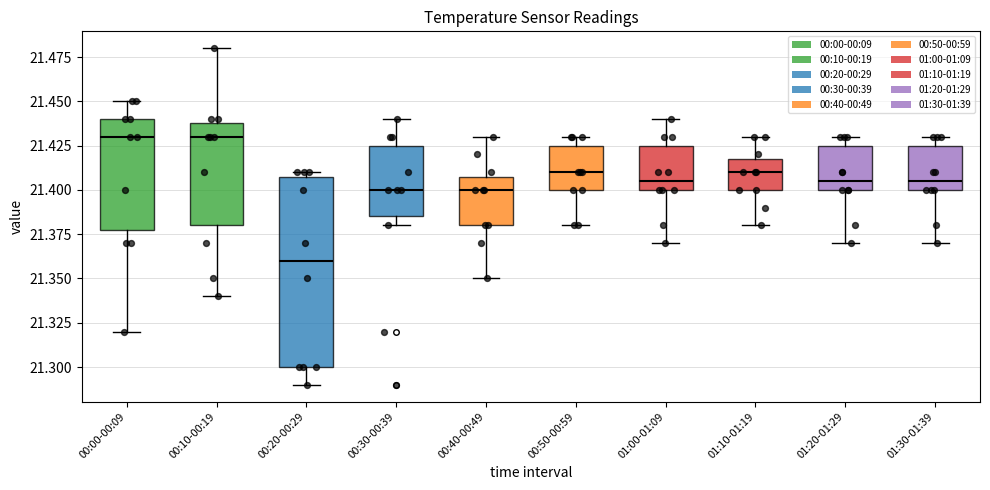

Reading left to right, transcribe this box plot: for each box, give where its median line is, the range the box spans, and where its two whiskers end, as read against the y-axis. The values are not printed on the chart, so give them approximately, as read against the axis.

00:00-00:09: median 21.430, box 21.380 to 21.440, whiskers 21.320 to 21.450
00:10-00:19: median 21.430, box 21.380 to 21.440, whiskers 21.340 to 21.480
00:20-00:29: median 21.360, box 21.300 to 21.410, whiskers 21.290 to 21.410 (just above the box's upper edge)
00:30-00:39: median 21.400, box 21.385 to 21.425, whiskers 21.380 to 21.440
00:40-00:49: median 21.400, box 21.380 to 21.410, whiskers 21.350 to 21.430
00:50-00:59: median 21.410, box 21.400 to 21.425, whiskers 21.380 to 21.430
01:00-01:09: median 21.405, box 21.400 to 21.425, whiskers 21.370 to 21.440
01:10-01:19: median 21.410, box 21.400 to 21.420, whiskers 21.380 to 21.430
01:20-01:29: median 21.405, box 21.400 to 21.425, whiskers 21.370 to 21.430
01:30-01:39: median 21.405, box 21.400 to 21.425, whiskers 21.370 to 21.430